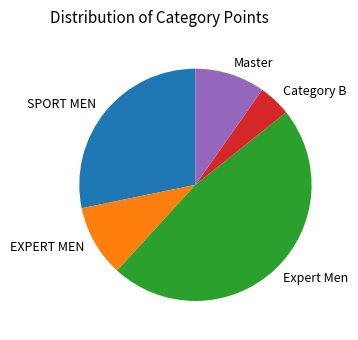

Is it true that Expert Men is 48% of the pie?

True